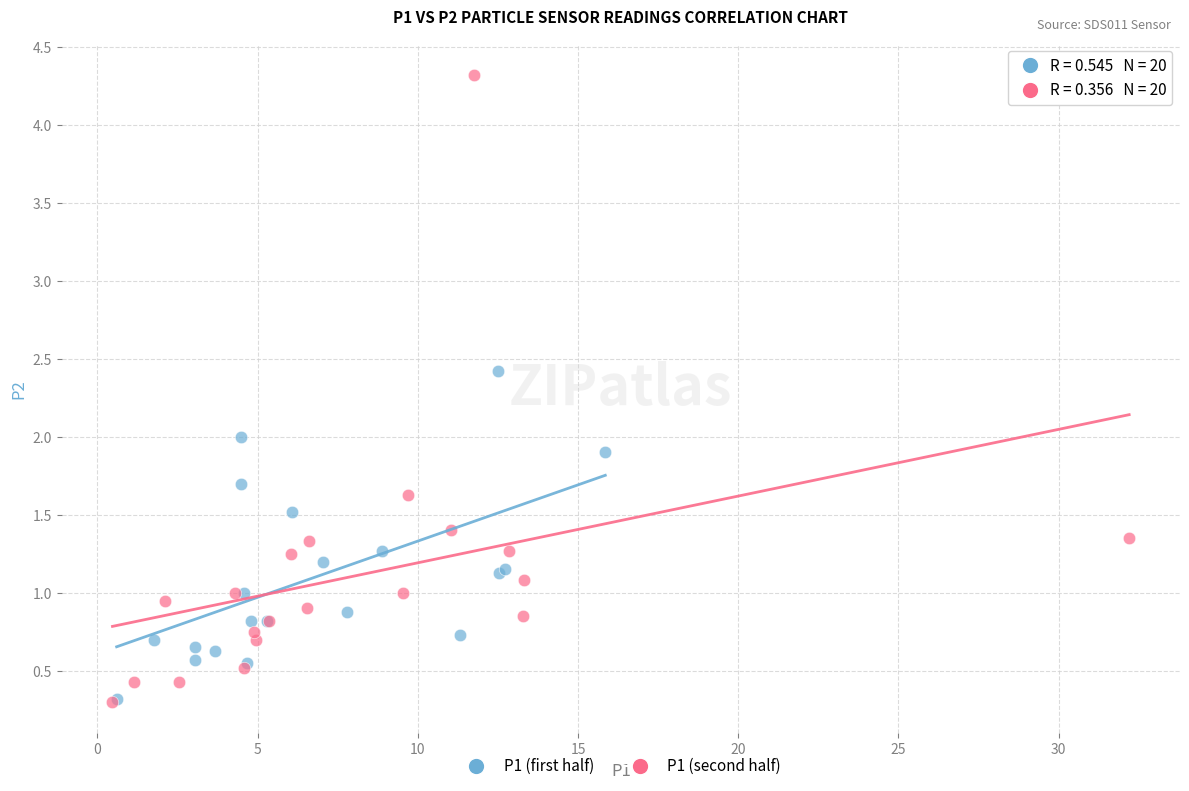

Which series has the widest spread of Y values?

P1 (second half)